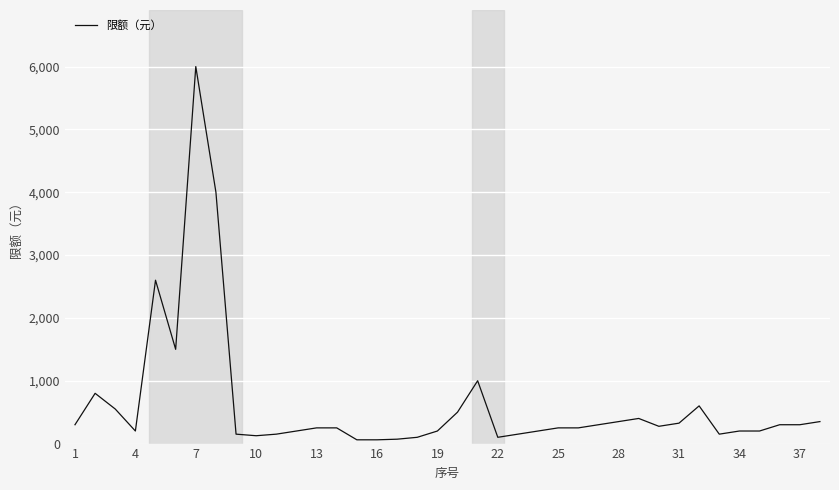

What is the difference between the maximum and minimum values?

5940